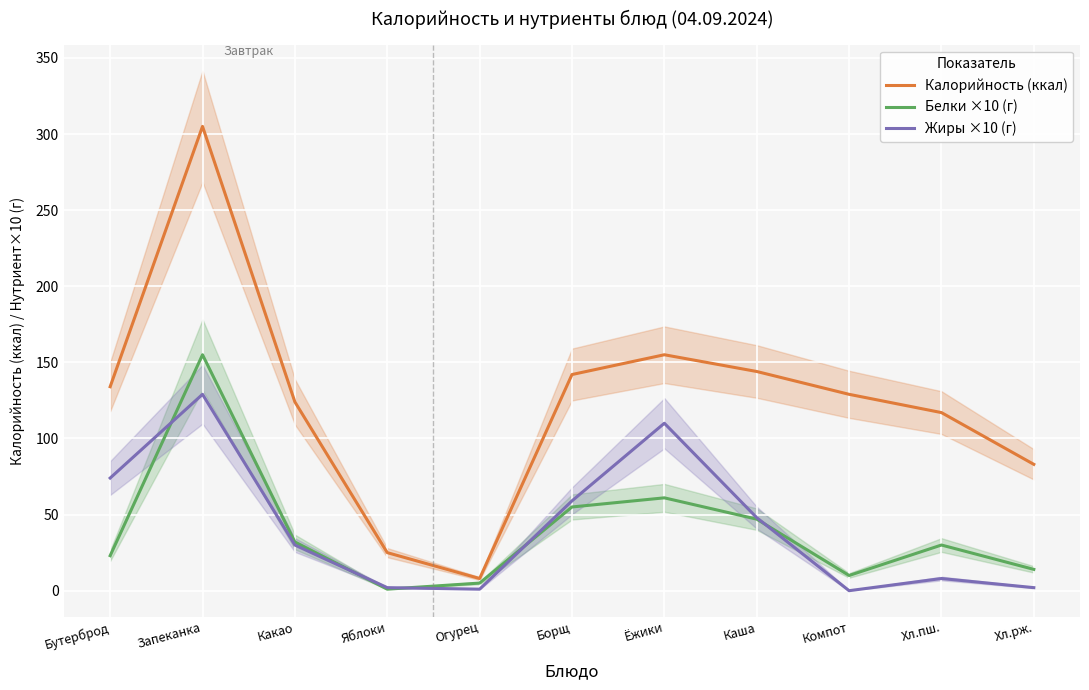

What value does the Жиры ×10 (г) series have at Хл.пш.?

8